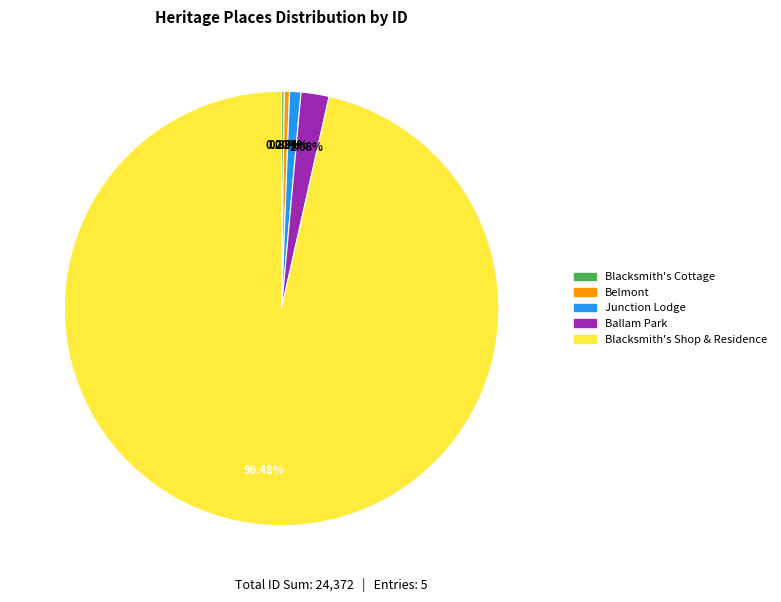

Which slice represents more than half of the pie?

Blacksmith's Shop & Residence